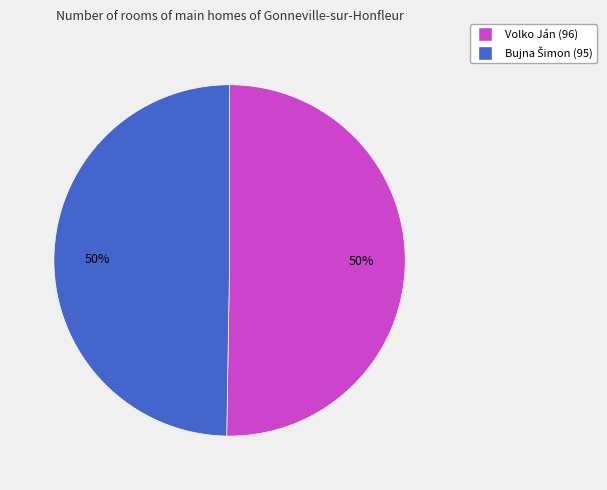

To the nearest percent, what percentage of the pie is Volko Ján?

50%